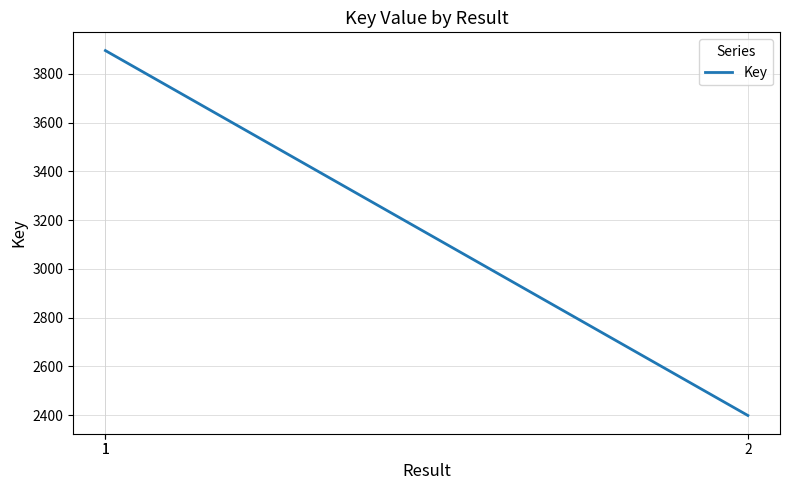

True or false: the data shows 6686 at 1.

False